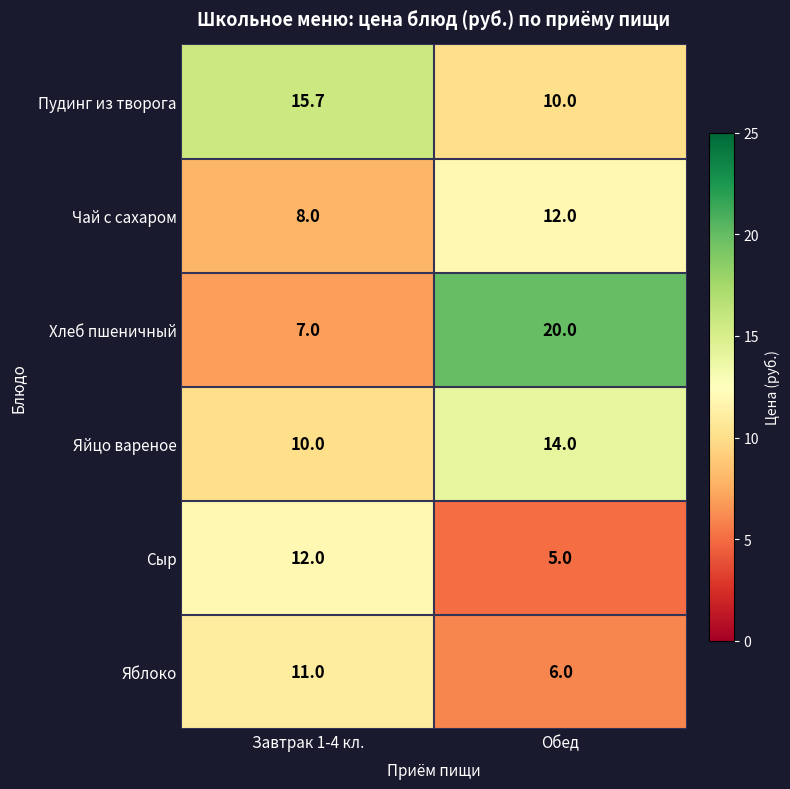

What is the sum of all Яблоко values?

17.0